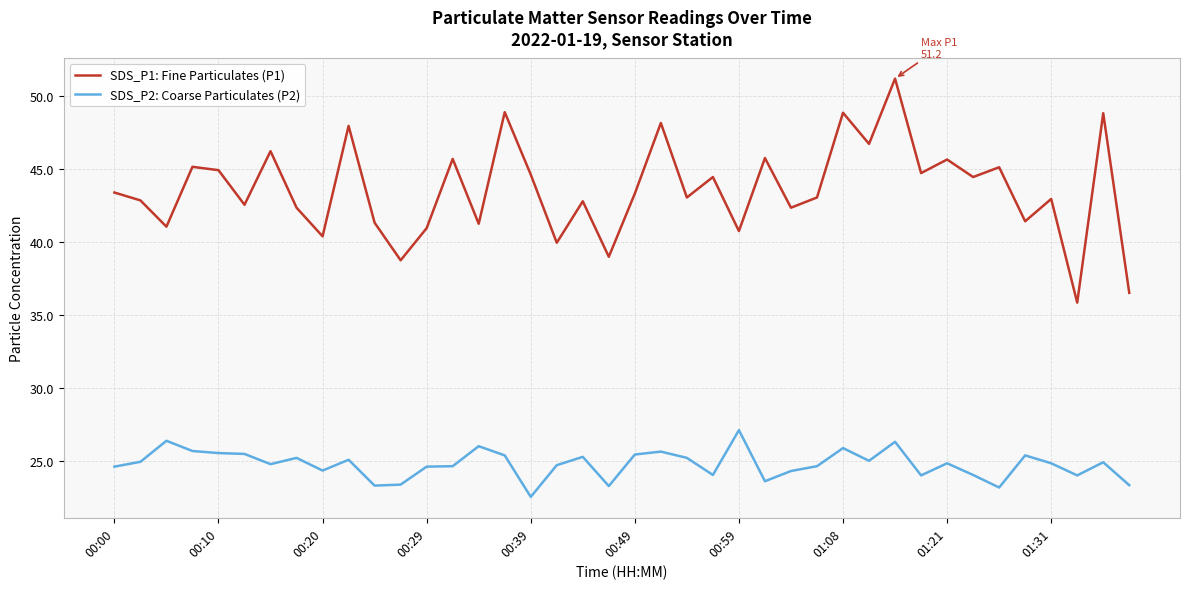

What is the minimum value shown in the chart?

22.5